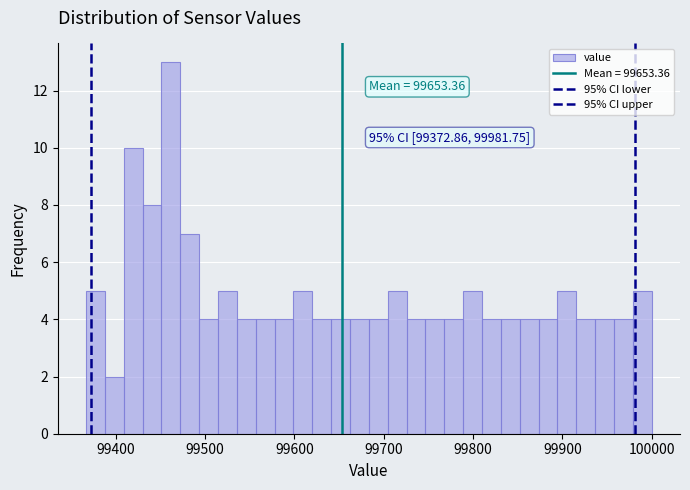

Read against the x-axis, roughly where is the centre of the tallest bar?

99460